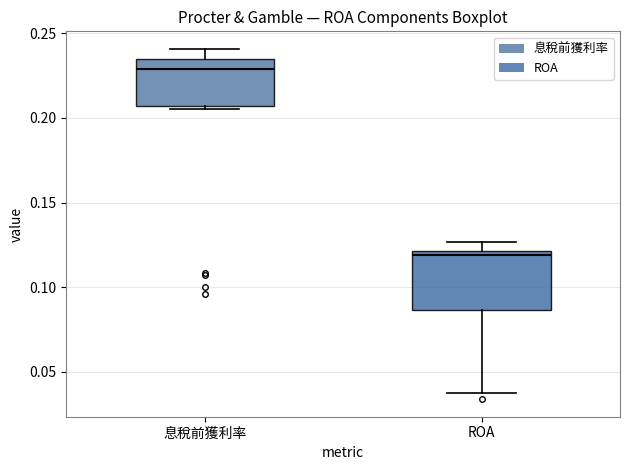

Reading left to right, transcribe this box plot: for each box, give where its median line is, the range the box spans, and where its two whiskers end, as read against the y-axis. The values are not printed on the chart, so give them approximately, as read against the axis.

息稅前獲利率: median 0.230, box 0.205 to 0.235, whiskers 0.205 (just below the box's lower edge) to 0.240
ROA: median 0.120 (just below the box's upper edge), box 0.085 to 0.120, whiskers 0.040 to 0.125